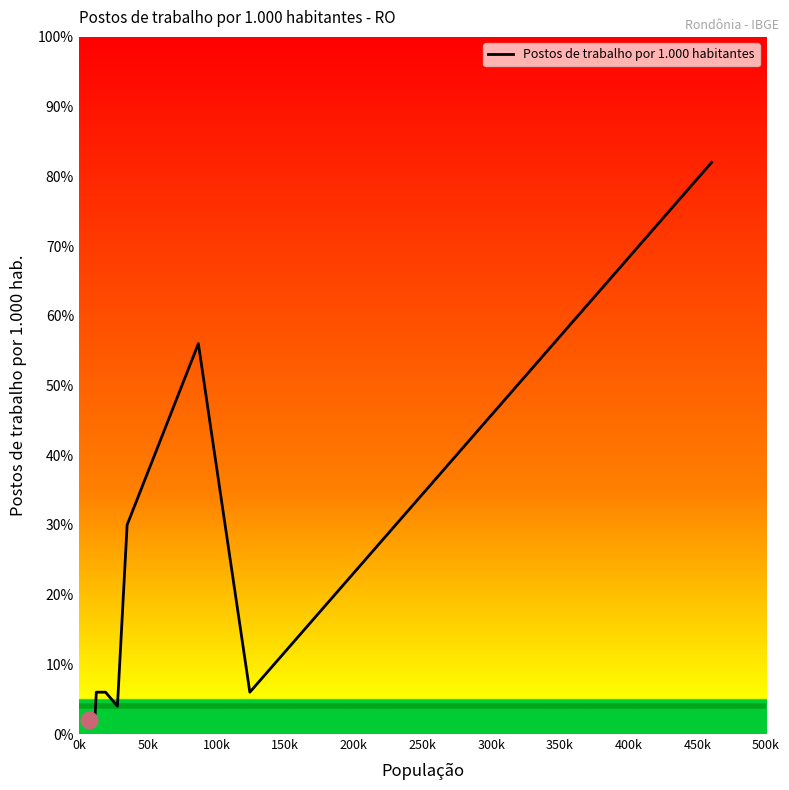

Does the chart display data point markers on the line(s)?

No